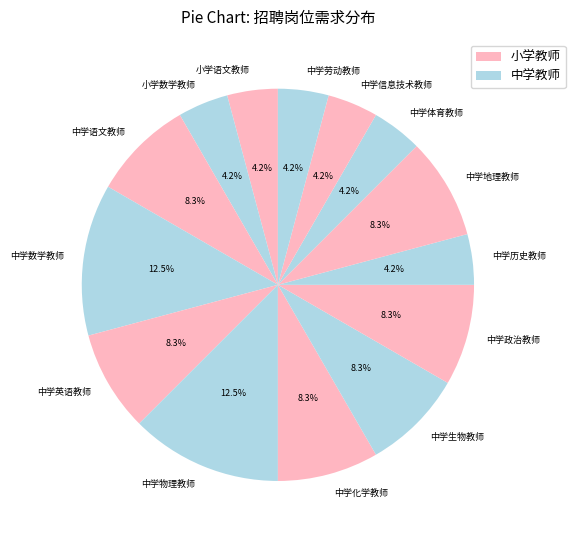

How many segments does this pie chart have?

14